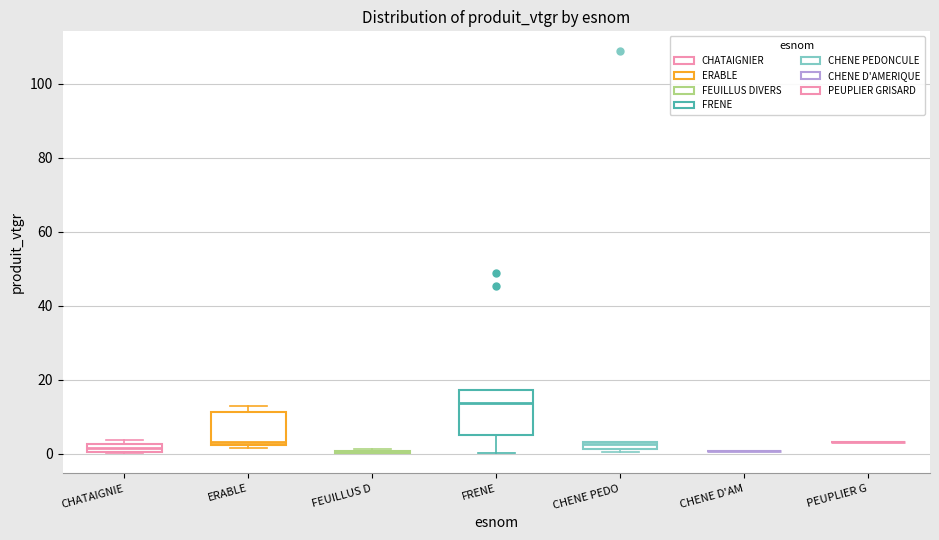

Where is the lower edge of the box for CHENE PEDO on the y-axis? The values are not printed on the chart, so give them approximately, as read against the axis.

2